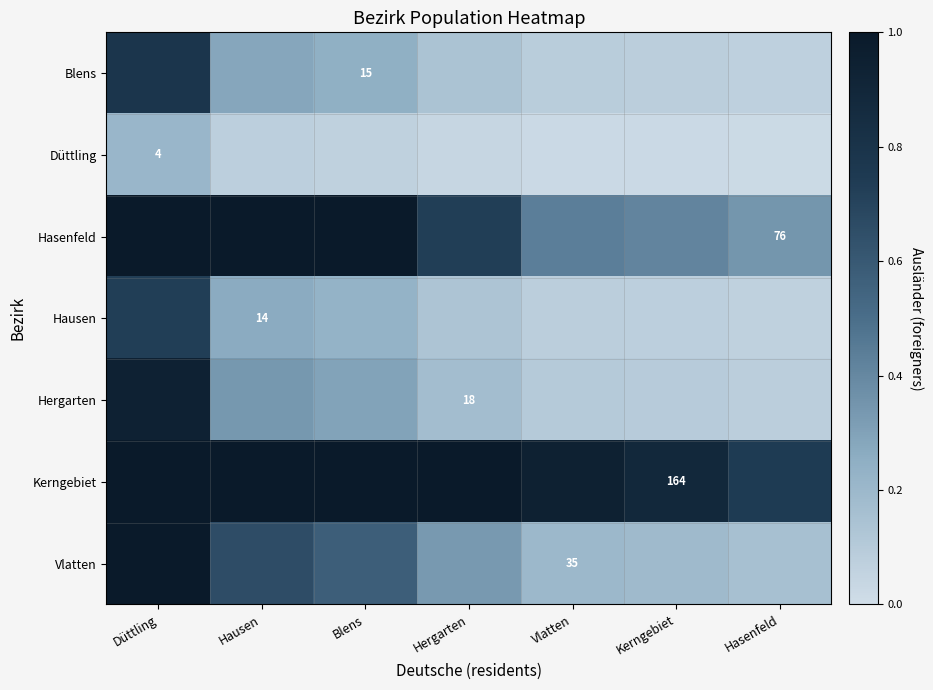

Which series has the largest total across all categories?

Kerngebiet